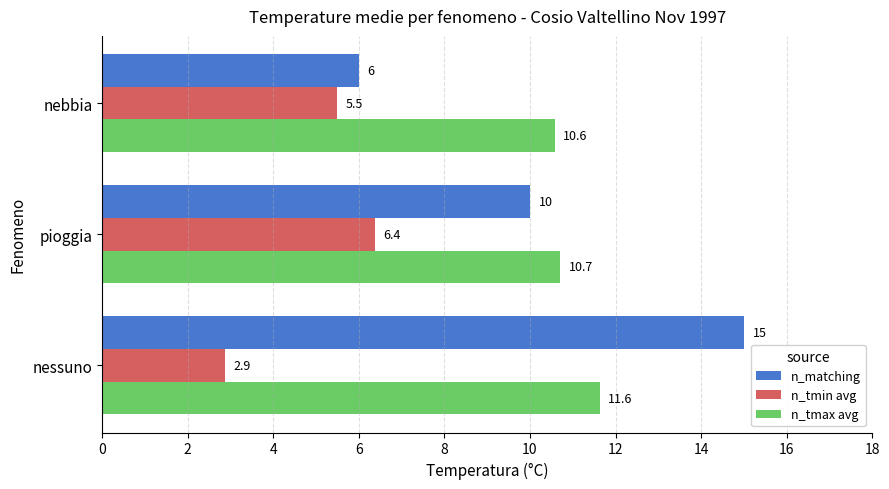

Is it true that n_matching equals 6.6 at nessuno?

False